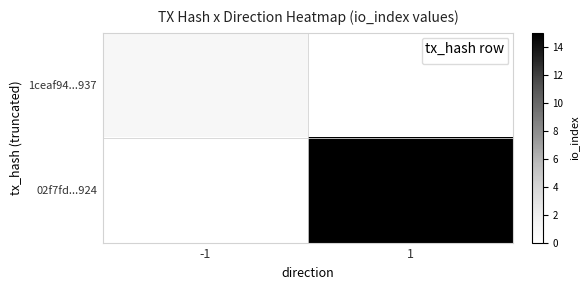

What value does the data have at 1?

15.0